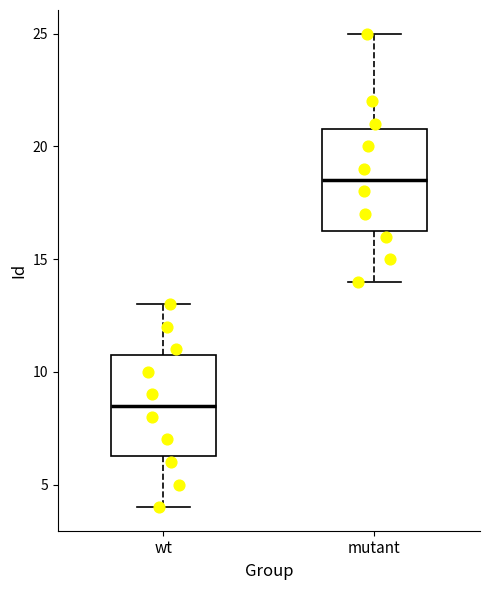

Which box's median line is the lowest?

wt